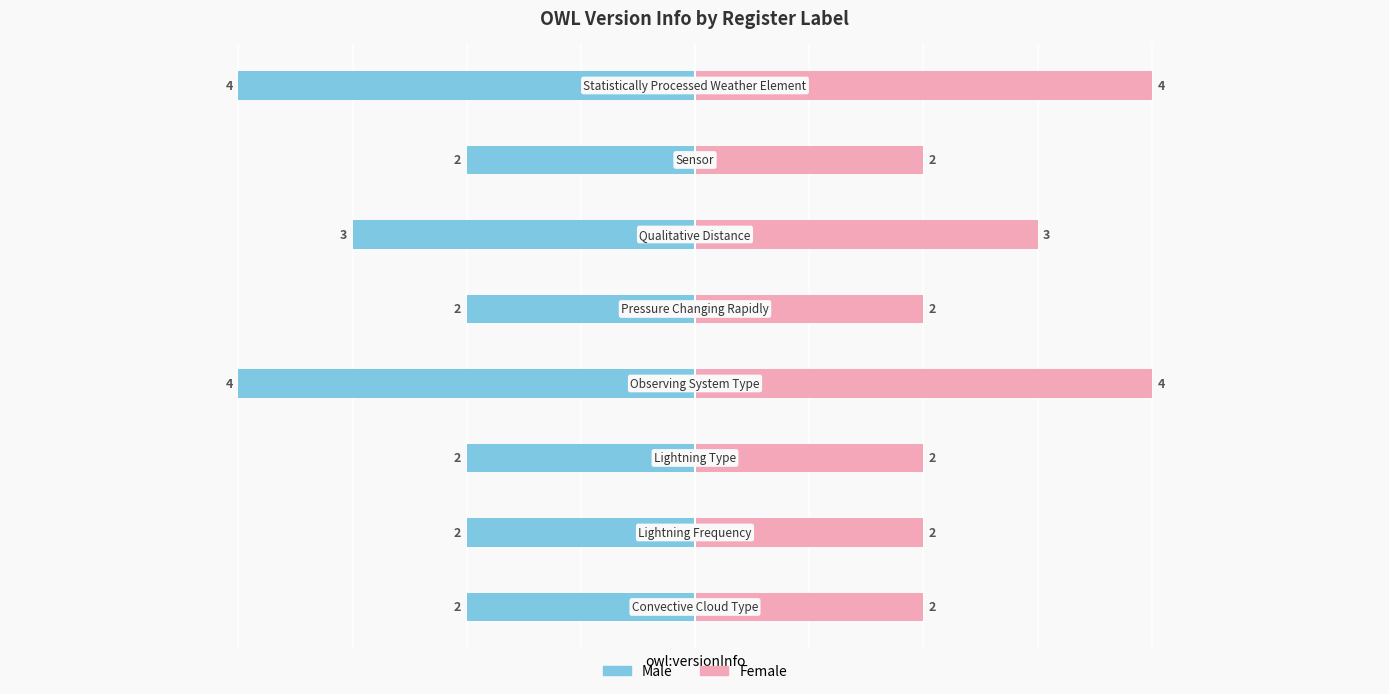

Reading right to left, what are all the values shown in this chart?

Male: -4	-2	-3	-2	-4	-2	-2	-2
Female: 4	2	3	2	4	2	2	2